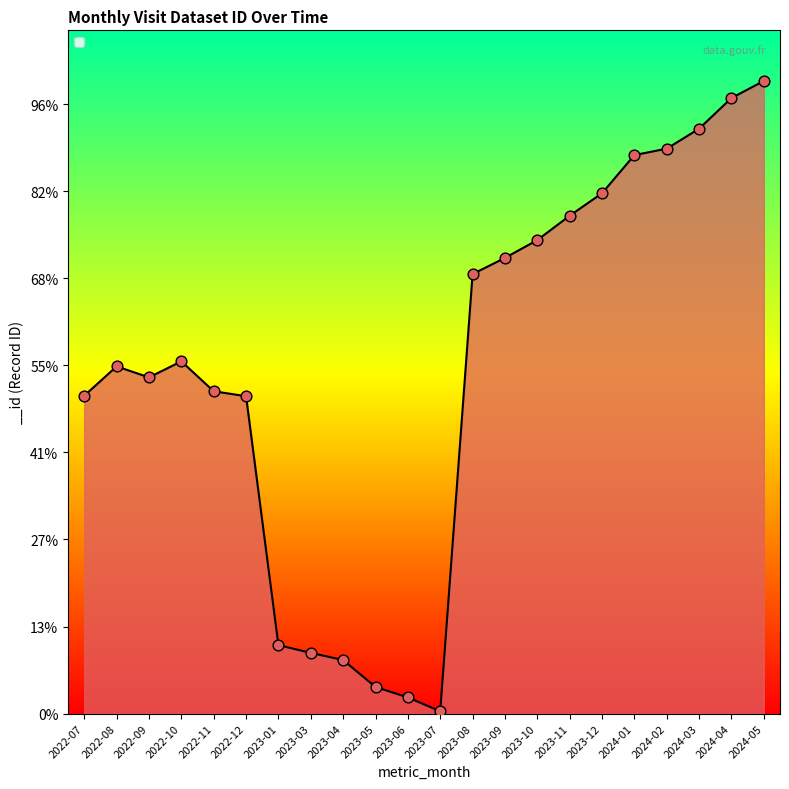

Approximately how many times larger is the value at 2022-08 compared to 2023-03?

5.7